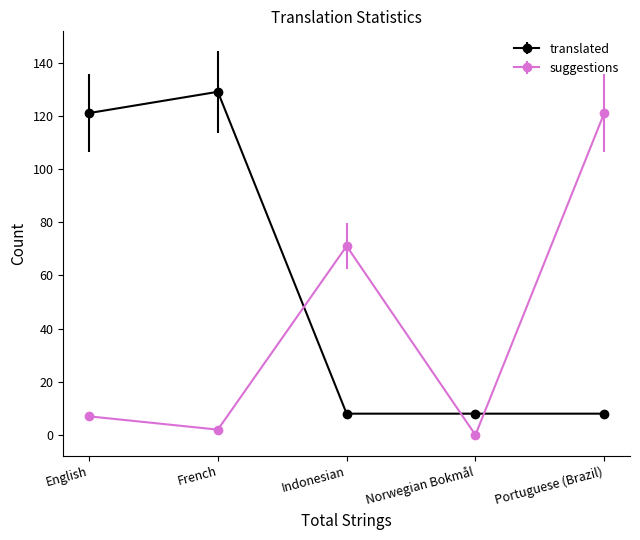

The value of translated at Portuguese (Brazil) is 8. True or false?

True